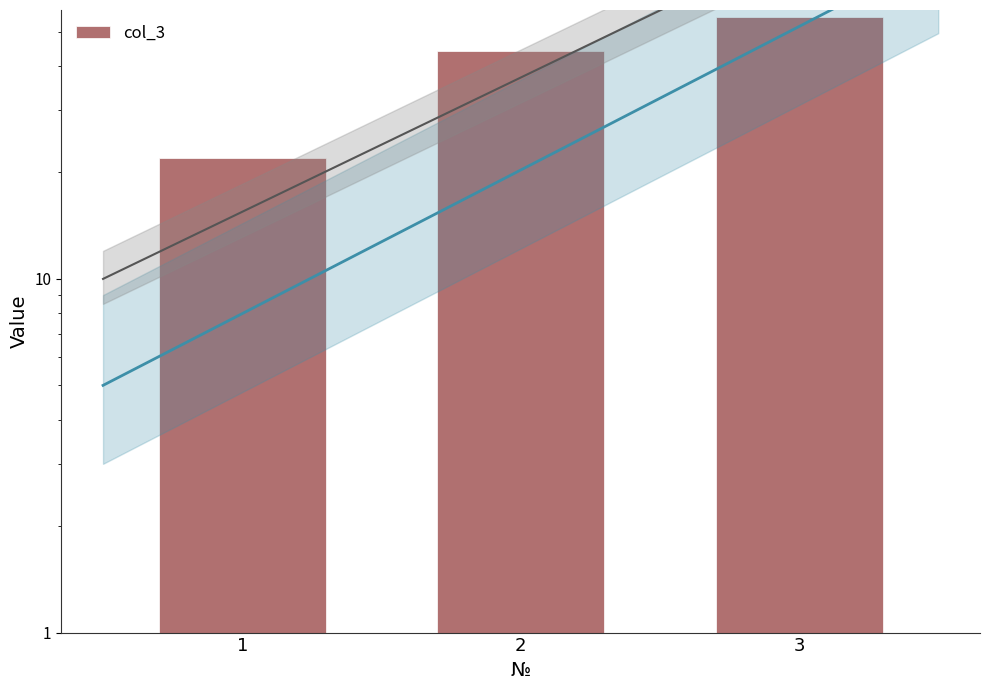

Which category has the highest value across all series?

3